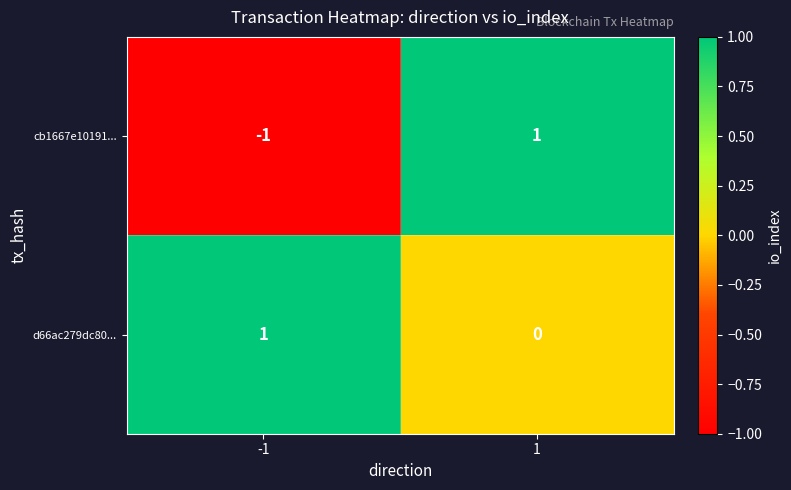

Which category has the lowest value across all series?

-1